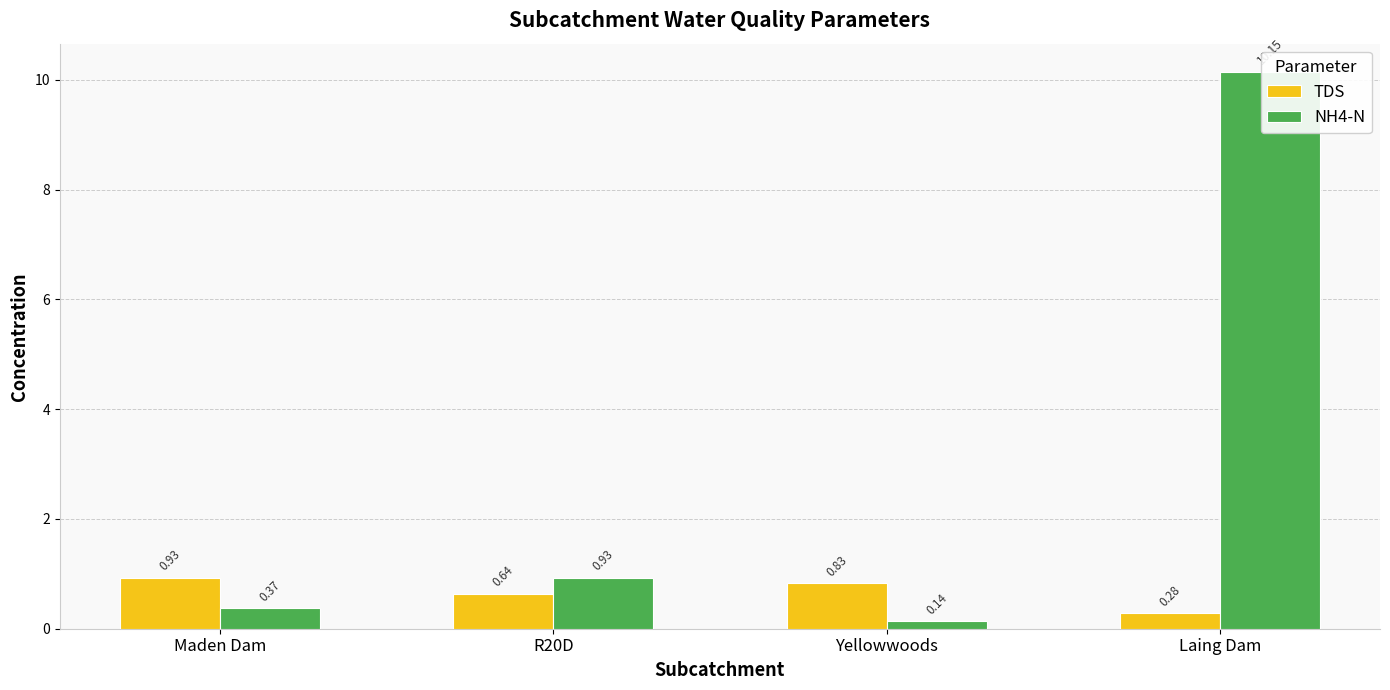

Which series has the largest range (max minus min)?

NH4-N